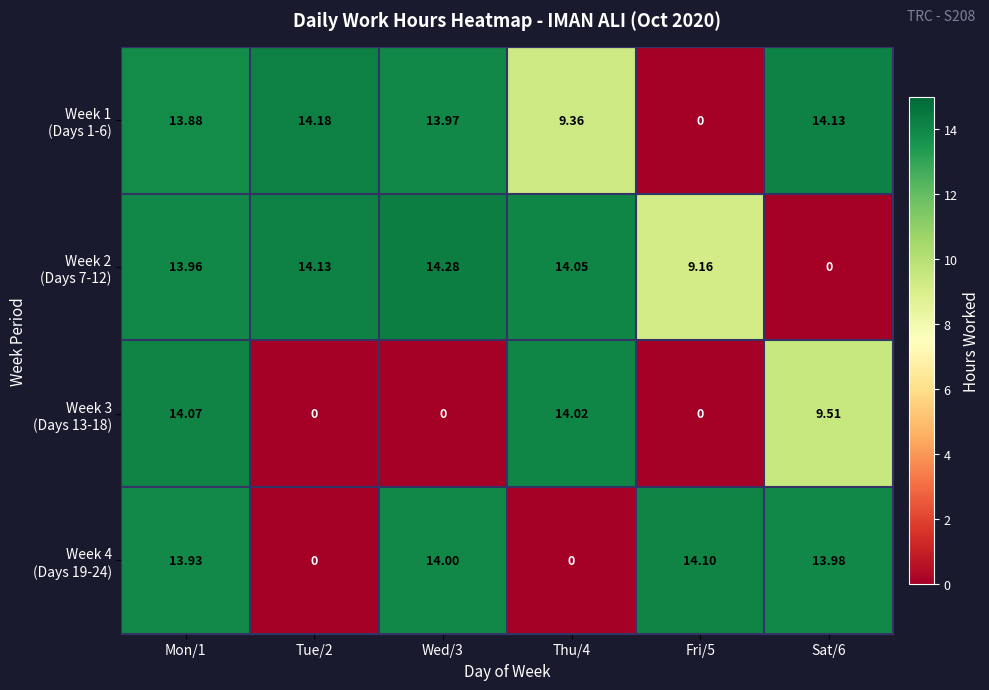

Count the number of data series in this chart.

4